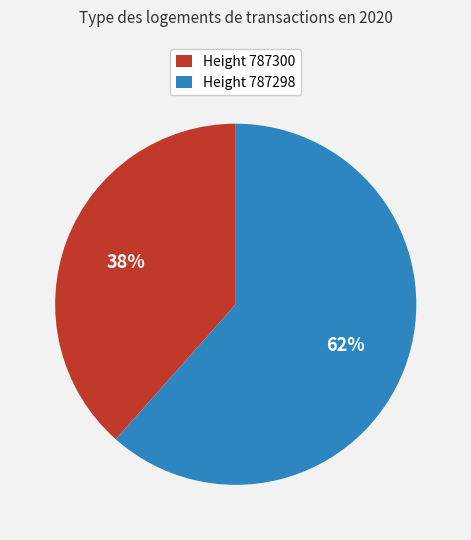

The Height 787298 slice represents 62% of the pie. True or false?

True